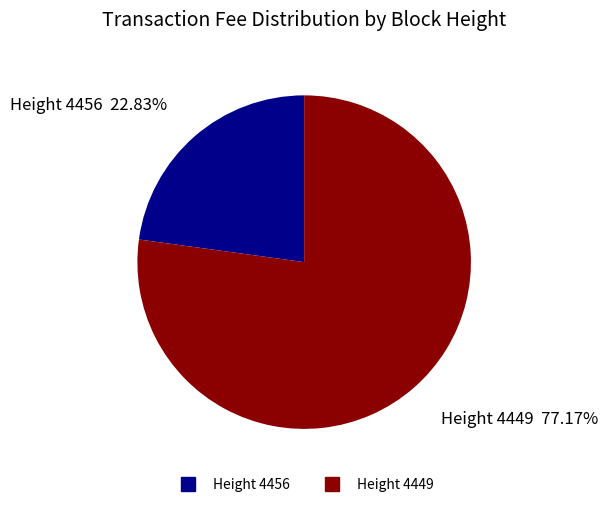

Does any single category account for the majority?

Yes